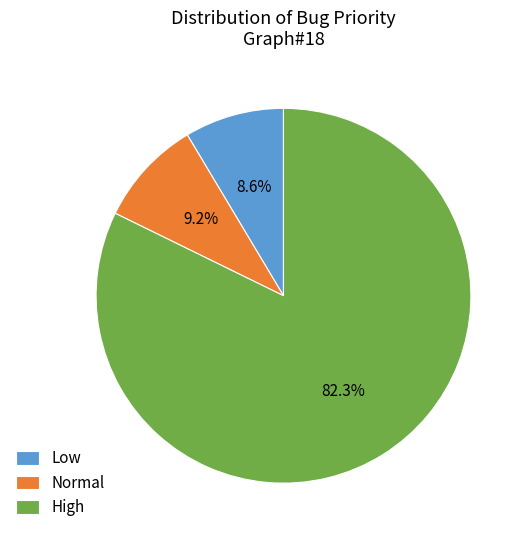

What percentage is NOT represented by Normal?

90.8%